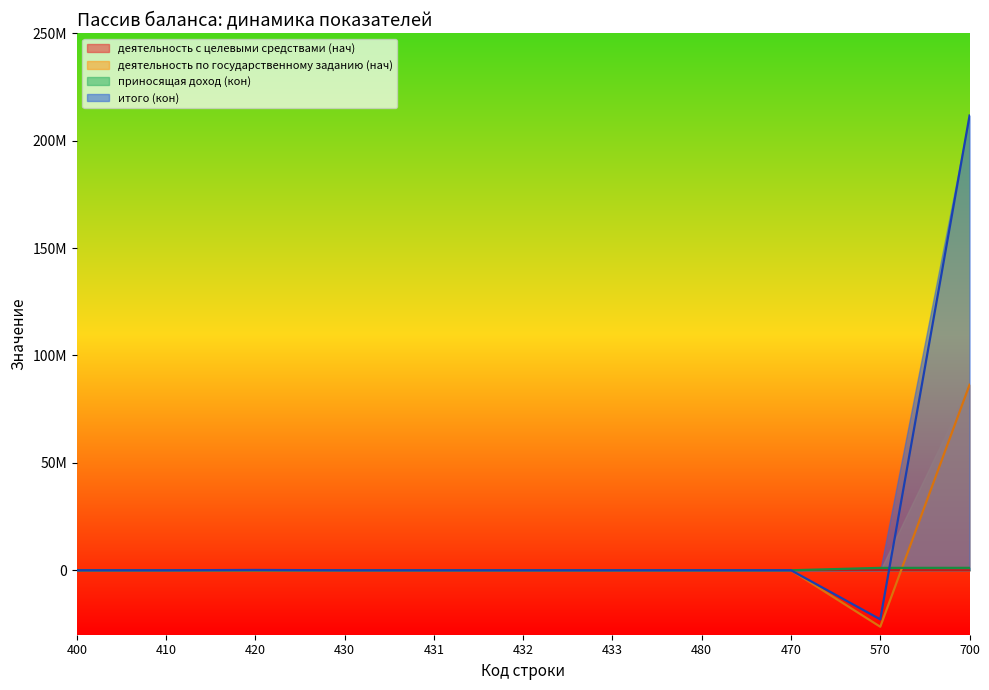

Where is приносящая доход (кон) nearest to the value 567428?

570